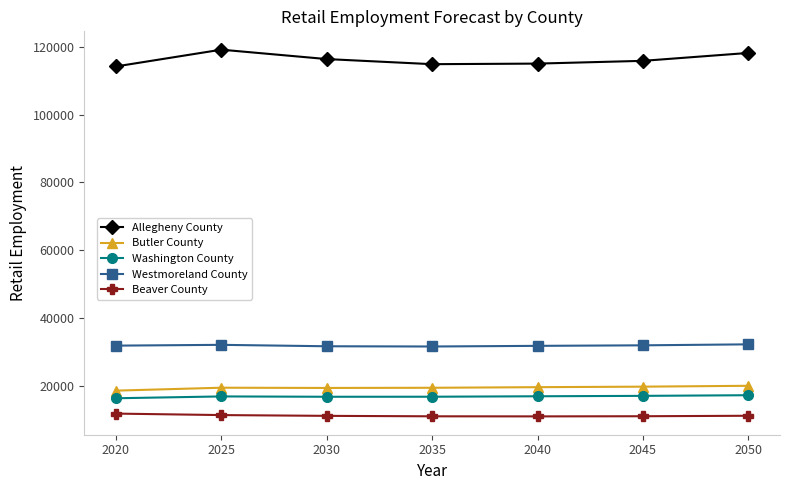

Rank the series at 2030 from lowest to highest value.

Beaver County, Washington County, Butler County, Westmoreland County, Allegheny County